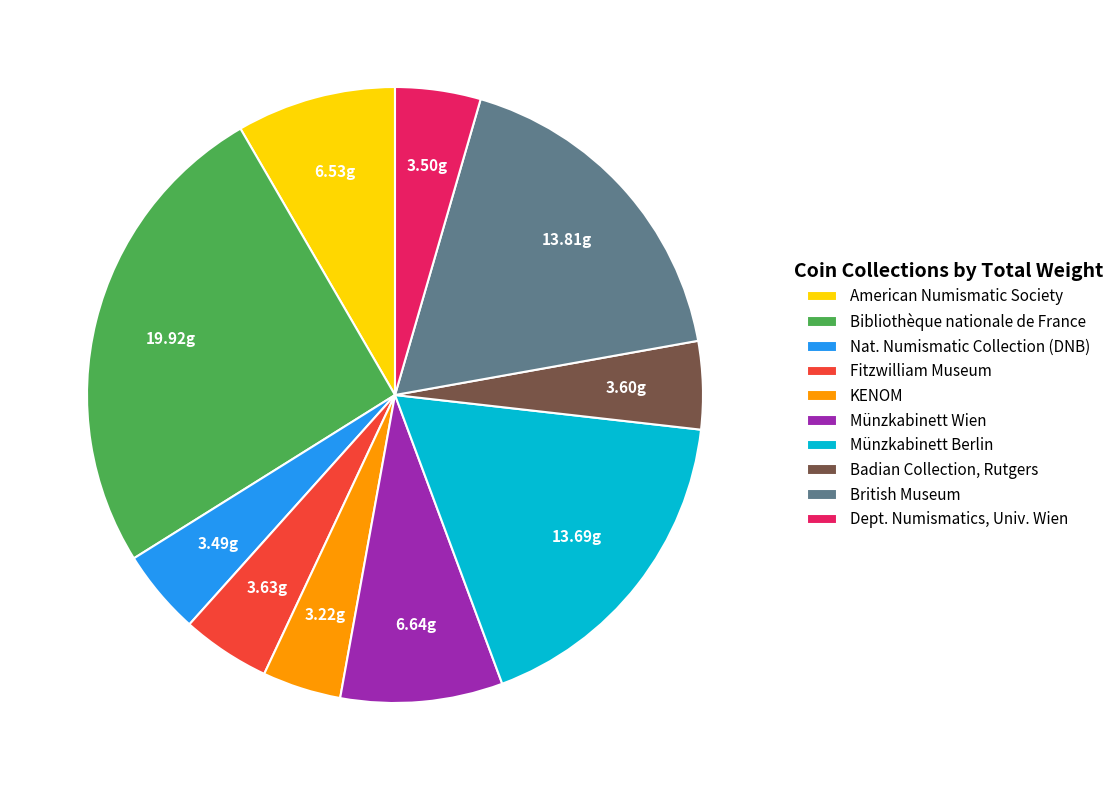

Which slice is the largest?

Bibliothèque nationale de France